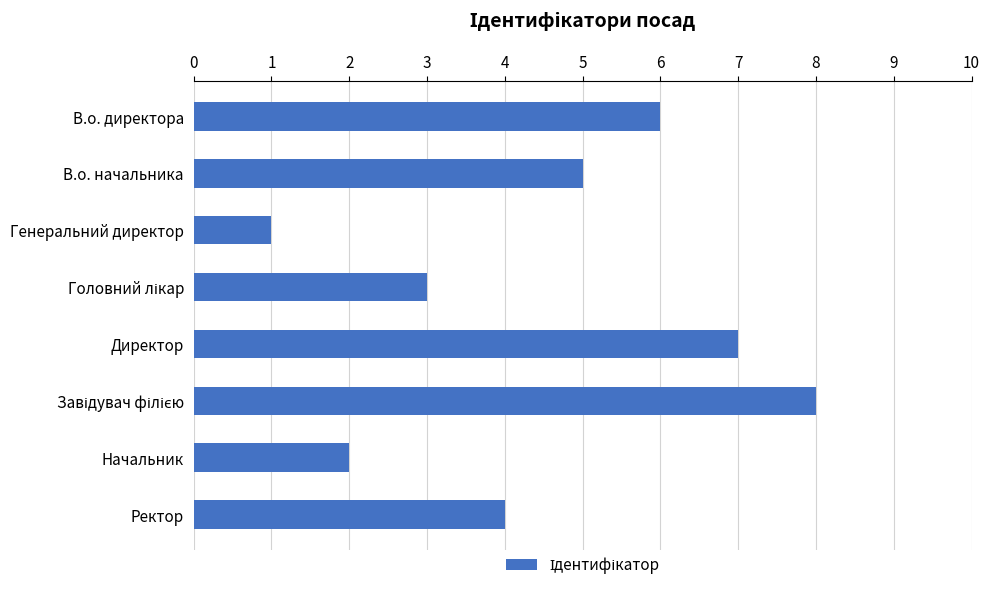

What is the difference between the maximum and second lowest values?

6